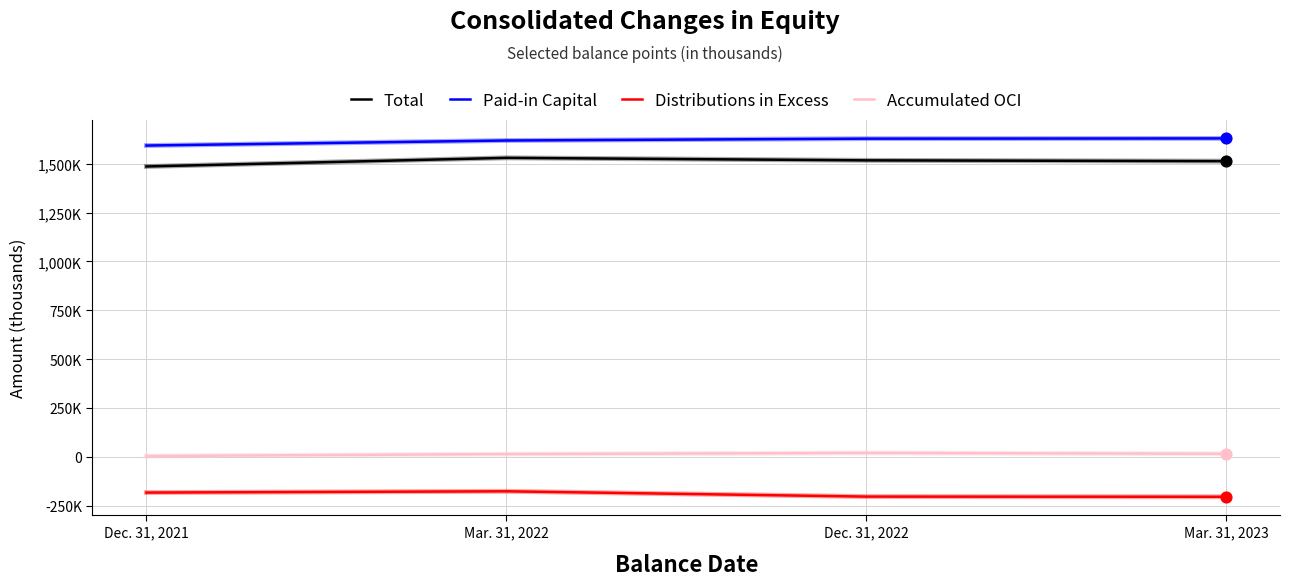

At how many categories does at least one series exceed 1440899?

4